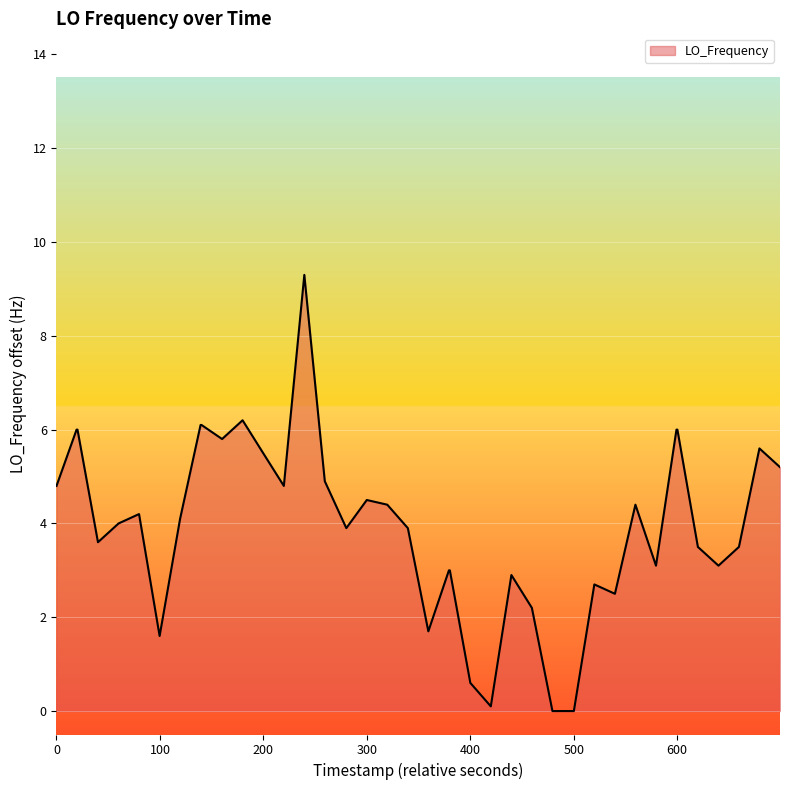

What is the greatest value displayed?

9.3